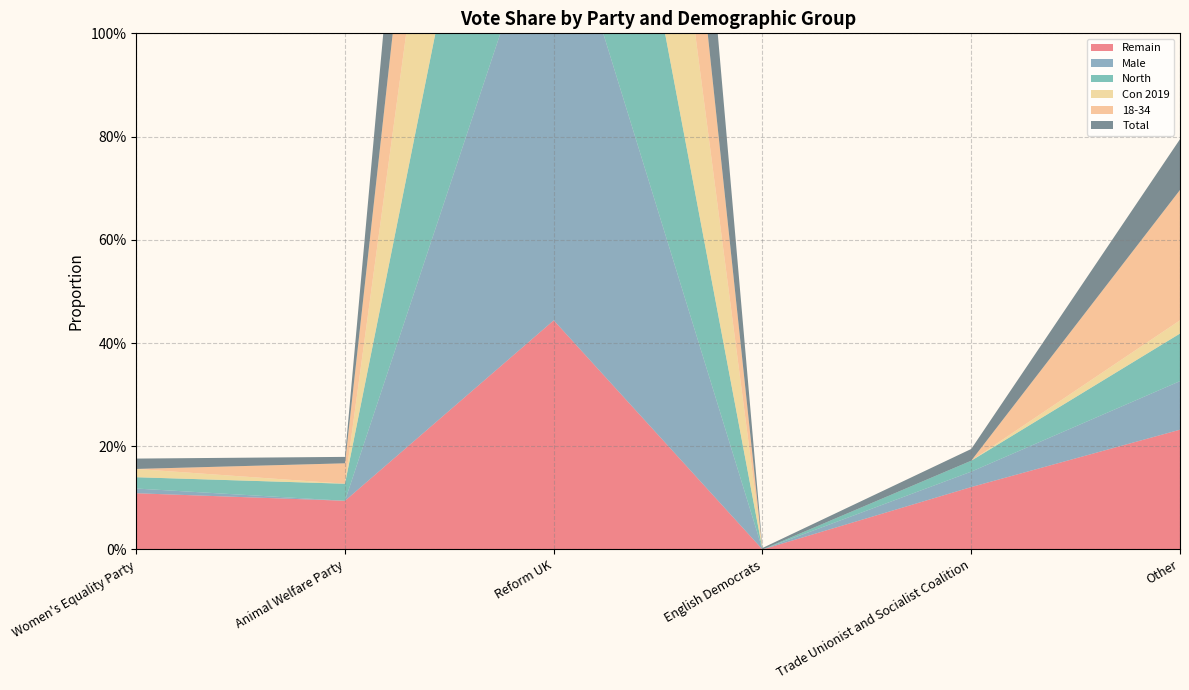

Reading left to right, transcribe all the data shown in this chart.

Remain: Women's Equality Party=0.1	Animal Welfare Party=0.1	Reform UK=0.4	English Democrats=0.0	Trade Unionist and Socialist Coalition=0.1	Other=0.2
Male: Women's Equality Party=0.0	Animal Welfare Party=0.0	Reform UK=0.9	English Democrats=0.0	Trade Unionist and Socialist Coalition=0.0	Other=0.1
North: Women's Equality Party=0.0	Animal Welfare Party=0.0	Reform UK=0.8	English Democrats=0.0	Trade Unionist and Socialist Coalition=0.0	Other=0.1
Con 2019: Women's Equality Party=0.0	Animal Welfare Party=0.0	Reform UK=1.0	English Democrats=0.0	Trade Unionist and Socialist Coalition=0.0	Other=0.0
18-34: Women's Equality Party=0.0	Animal Welfare Party=0.0	Reform UK=0.7	English Democrats=0.0	Trade Unionist and Socialist Coalition=0.0	Other=0.3
Total: Women's Equality Party=0.0	Animal Welfare Party=0.0	Reform UK=0.8	English Democrats=0.0	Trade Unionist and Socialist Coalition=0.0	Other=0.1